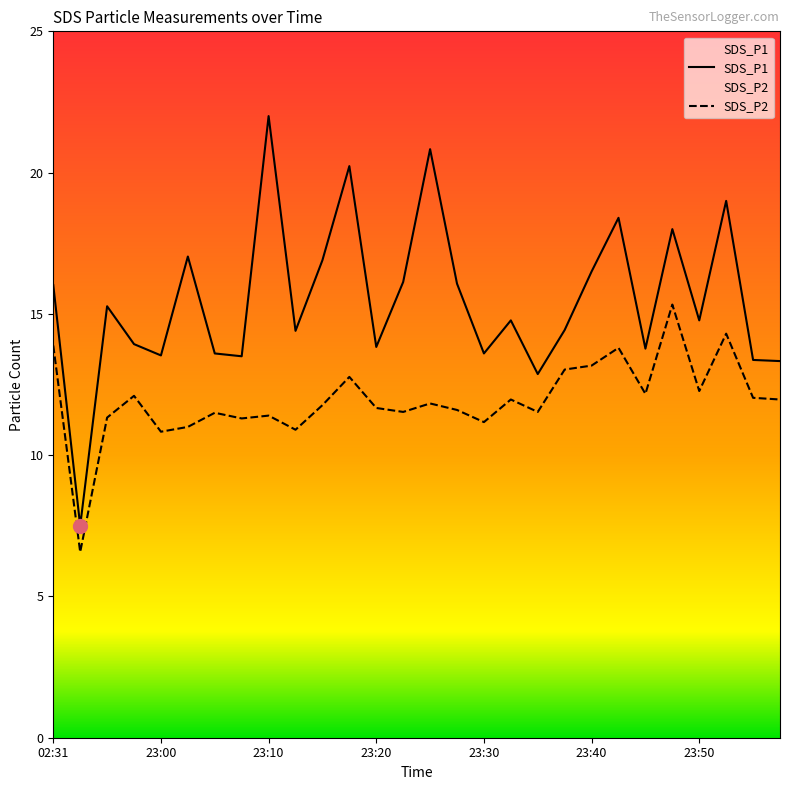

How many data points in SDS_P2 are above 11?

24